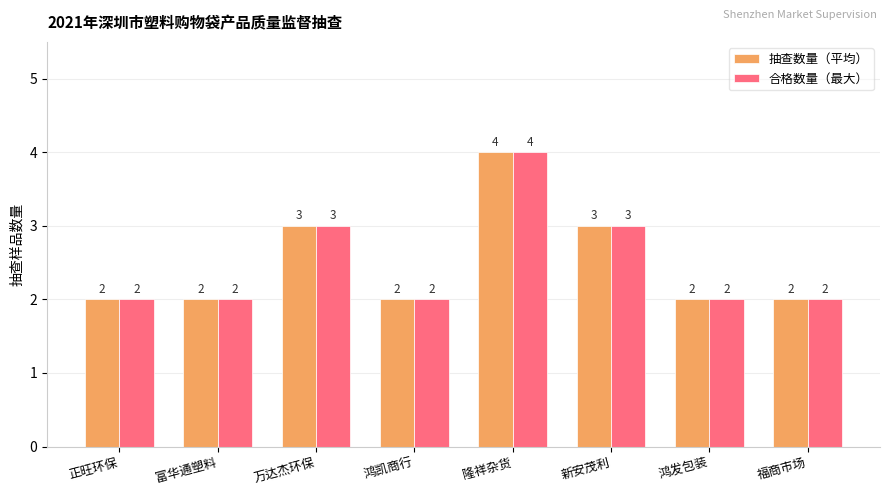

What is the total value across all series at 福商市场?

4